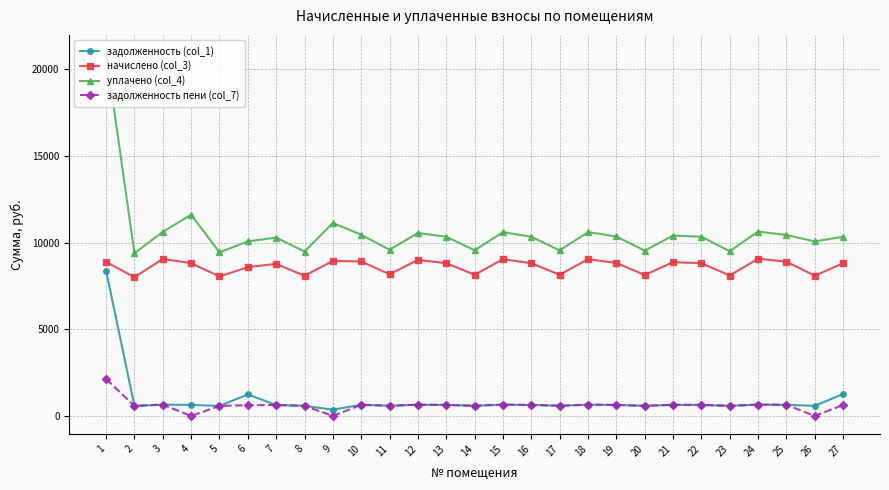

True or false: задолженность пени (col_7) has more than 2 interior local peaks.

True